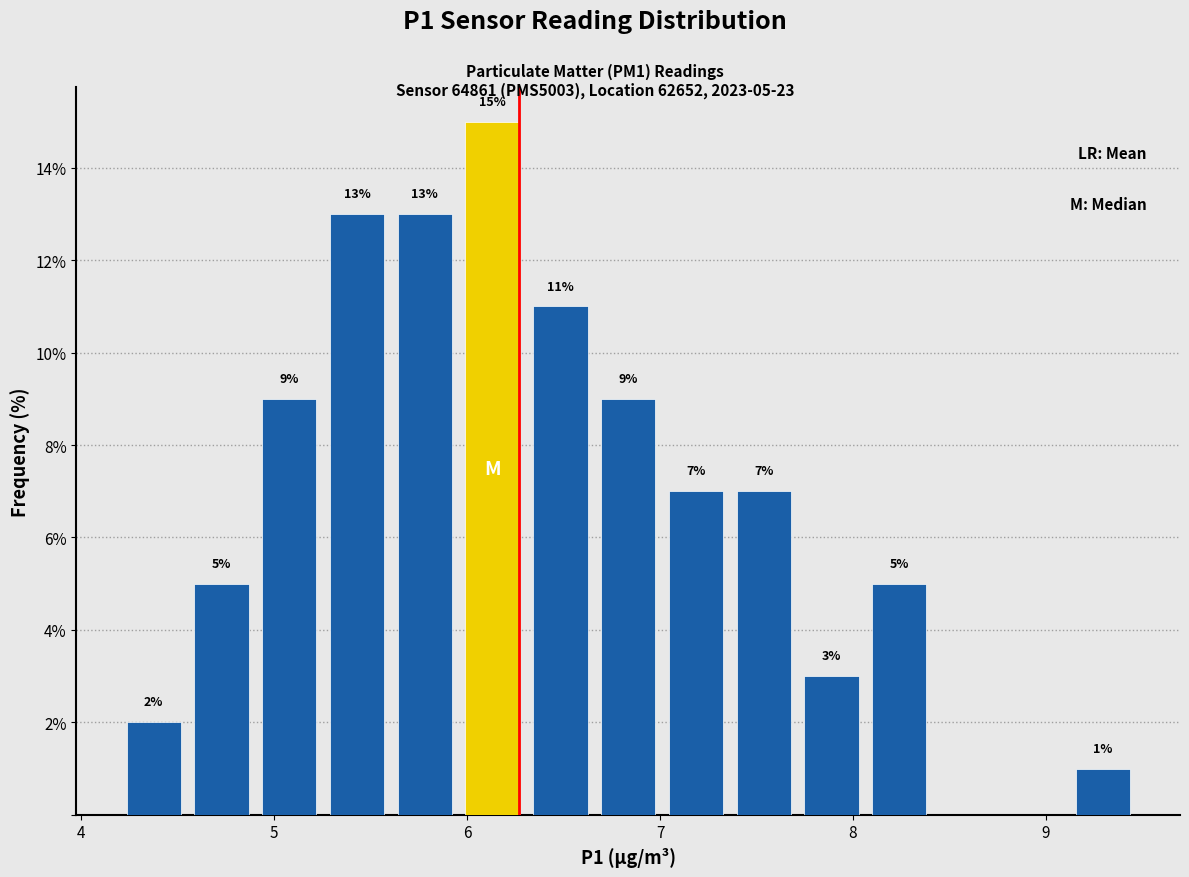

Around what value on the x-axis is the tallest bar? Give the approximate position of its centre, as read against the axis.

6.1